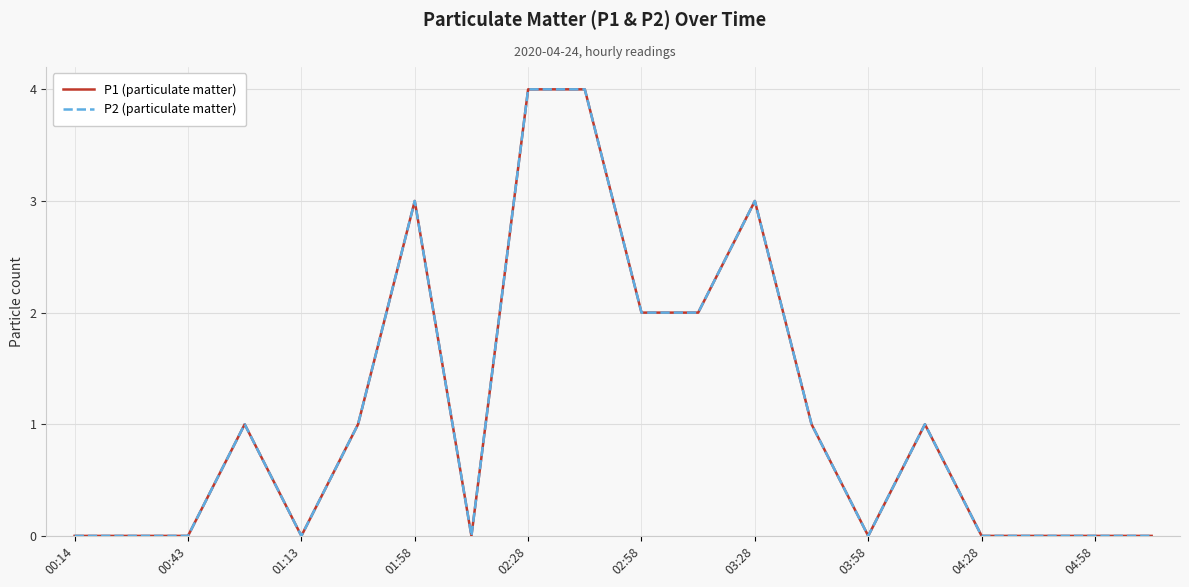

How many lines are shown in the chart?

2